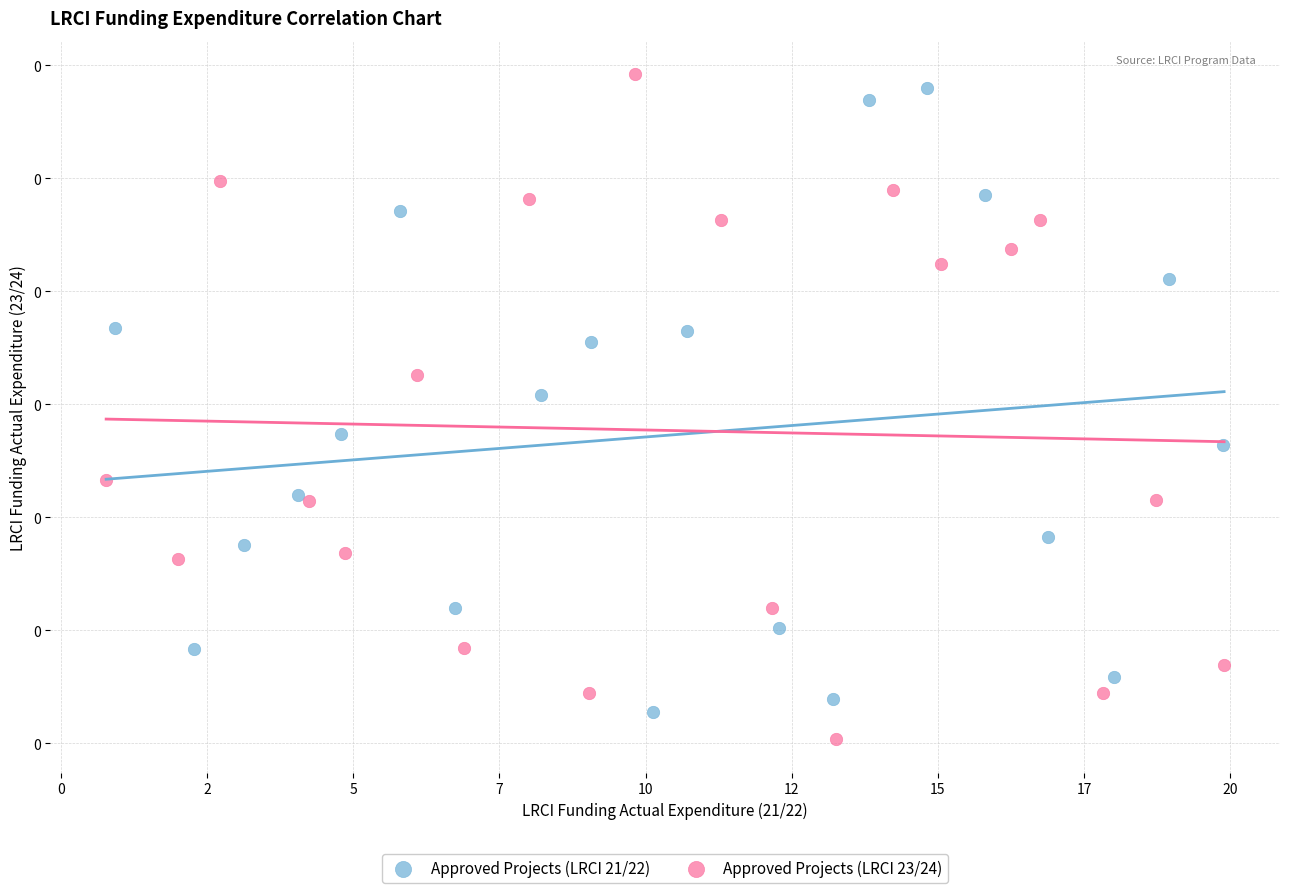

What are all the series names shown in the legend?

Approved Projects (LRCI 21/22), Approved Projects (LRCI 23/24)